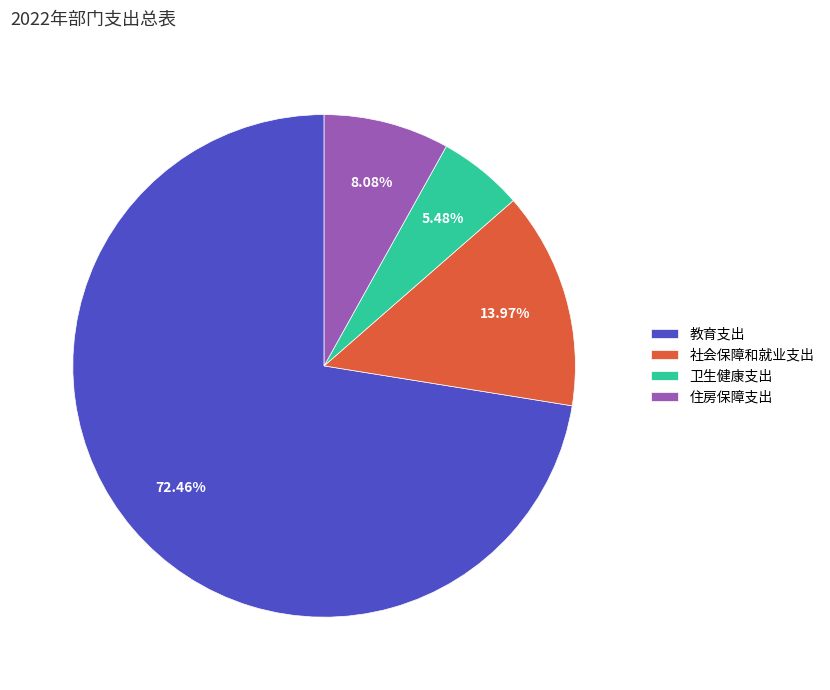

Does any single category account for the majority?

Yes